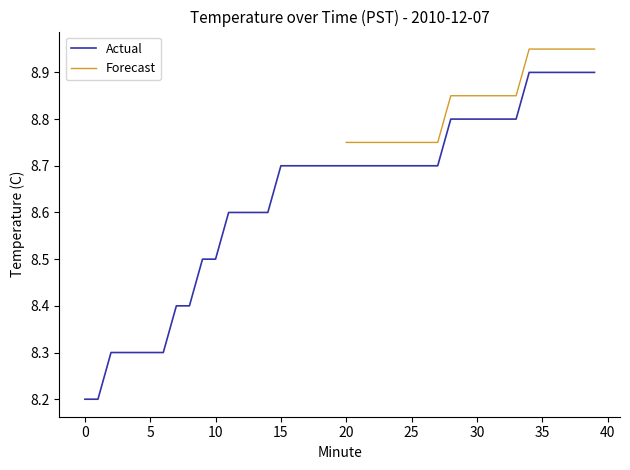

What is the difference between the maximum and minimum values?

0.7